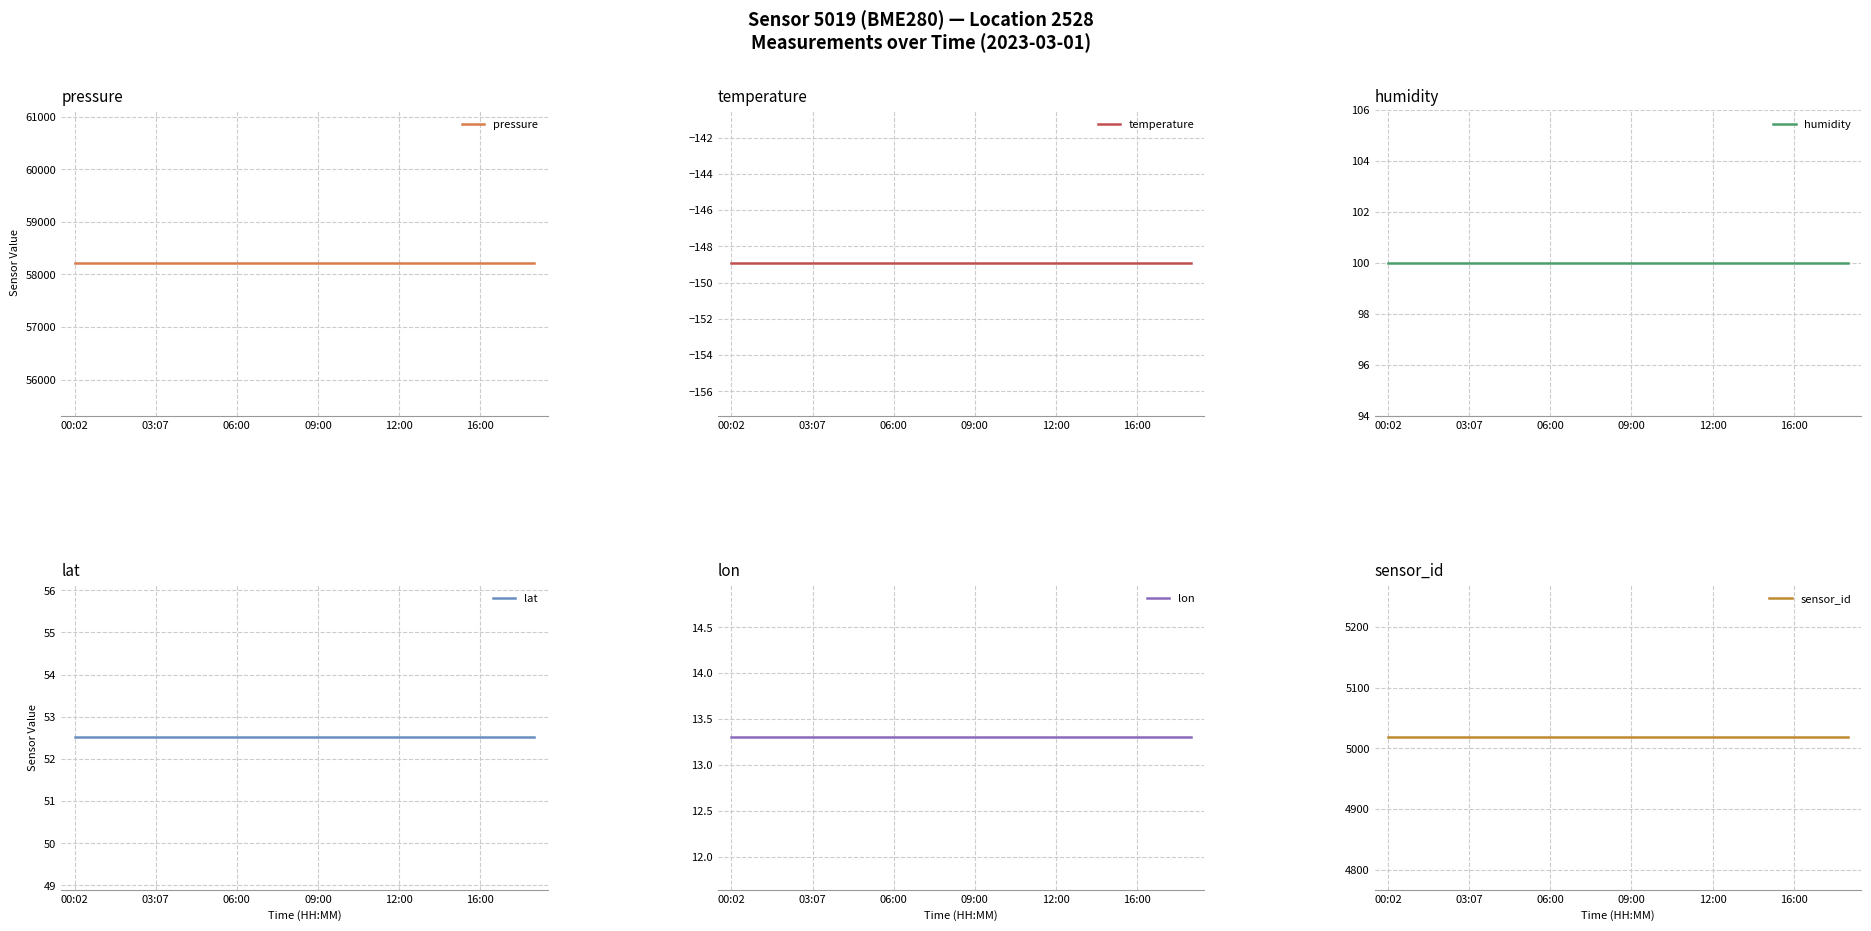

True or false: pressure and lat intersect in this chart.

False